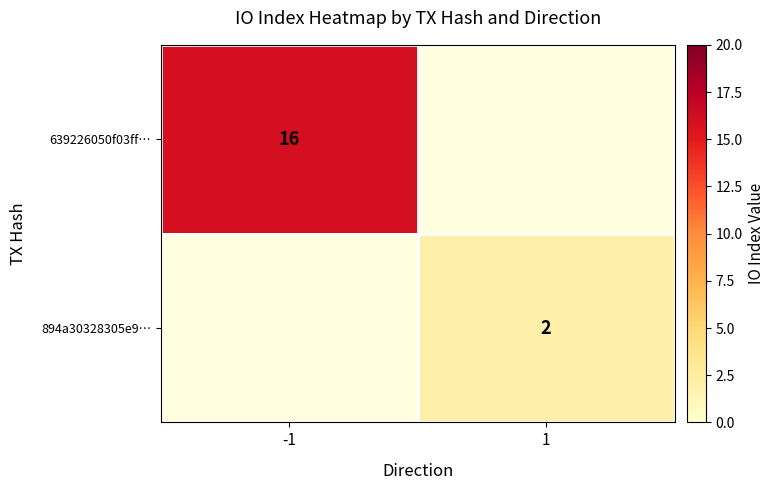

Which label corresponds to the smallest value in the chart?

1